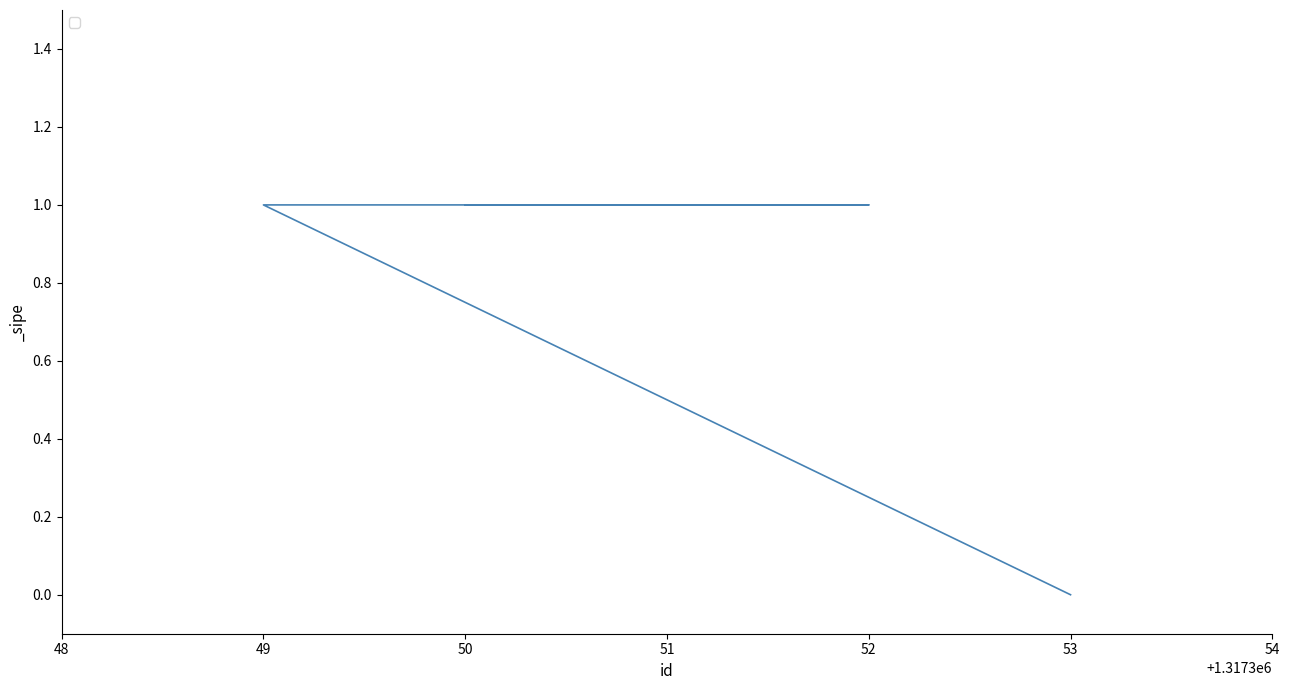

What is the greatest value displayed?

1